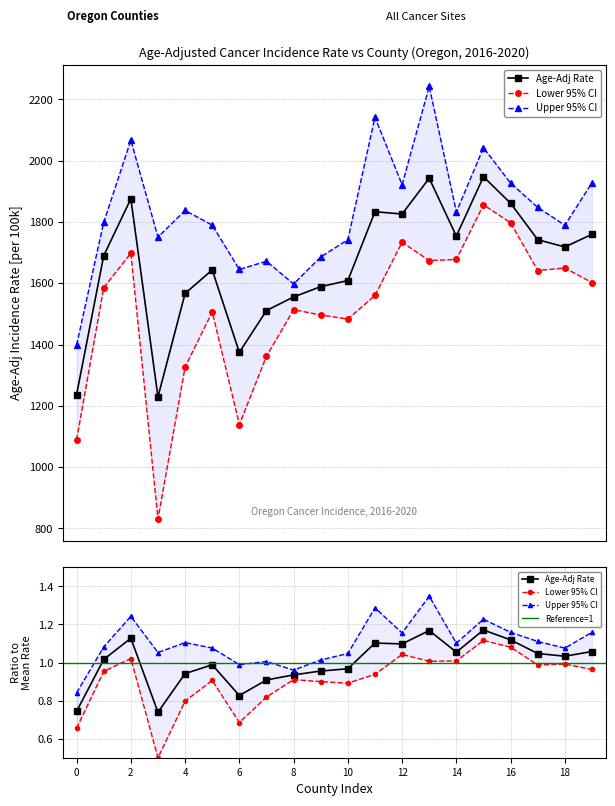

True or false: Age-Adj Rate and Upper 95% CI cross at least once.

False